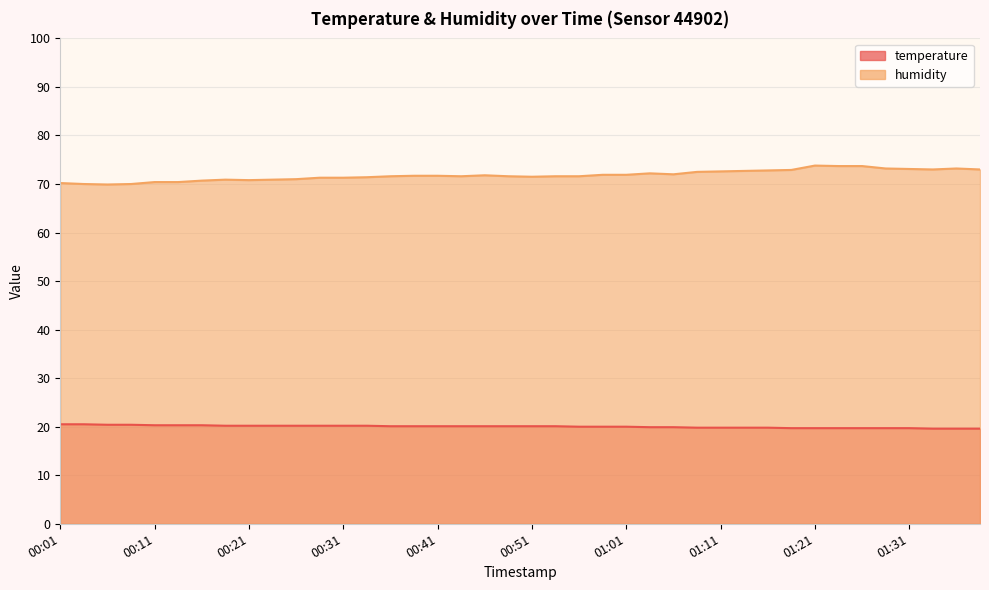

Reading left to right, list all the values displayed in this chart.

temperature: 00:01=20.5	00:04=20.5	00:06=20.4	00:09=20.4	00:11=20.3	00:14=20.3	00:16=20.3	00:19=20.2	00:21=20.2	00:23=20.2	00:26=20.2	00:28=20.2	00:31=20.2	00:33=20.2	00:36=20.1	00:38=20.1	00:41=20.1	00:43=20.1	00:46=20.1	00:48=20.1	00:51=20.1	00:53=20.1	00:56=20.0	00:58=20.0	01:01=20.0	01:03=19.9	01:06=19.9	01:08=19.8	01:11=19.8	01:13=19.8	01:15=19.8	01:18=19.7	01:21=19.7	01:24=19.7	01:26=19.7	01:29=19.7	01:31=19.7	01:34=19.6	01:36=19.6	01:39=19.6
humidity: 00:01=70.2	00:04=70.0	00:06=69.9	00:09=70.0	00:11=70.4	00:14=70.4	00:16=70.7	00:19=70.9	00:21=70.8	00:23=70.9	00:26=71.0	00:28=71.3	00:31=71.3	00:33=71.4	00:36=71.6	00:38=71.7	00:41=71.7	00:43=71.6	00:46=71.8	00:48=71.6	00:51=71.5	00:53=71.6	00:56=71.6	00:58=71.9	01:01=71.9	01:03=72.2	01:06=72.0	01:08=72.5	01:11=72.6	01:13=72.7	01:15=72.8	01:18=72.9	01:21=73.8	01:24=73.7	01:26=73.7	01:29=73.2	01:31=73.1	01:34=73.0	01:36=73.2	01:39=73.0